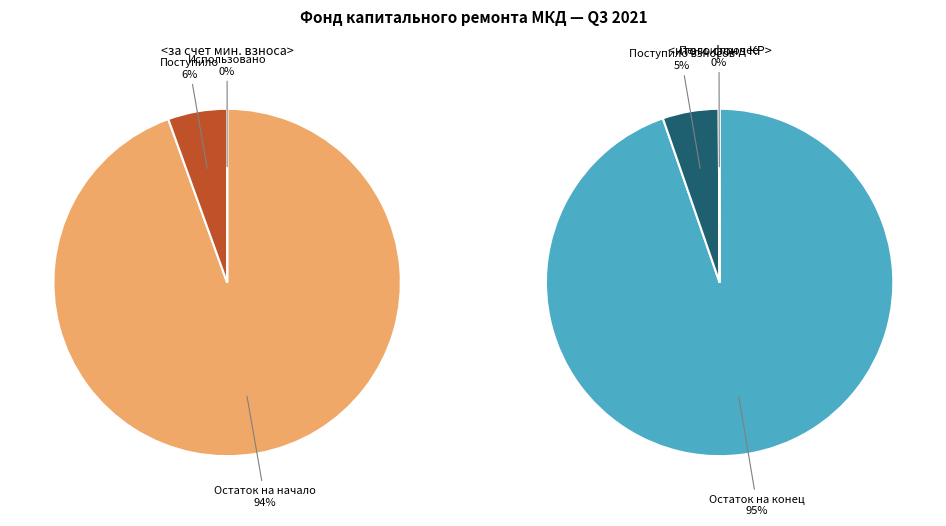

Is Поступило в периоде the majority of the pie?

No